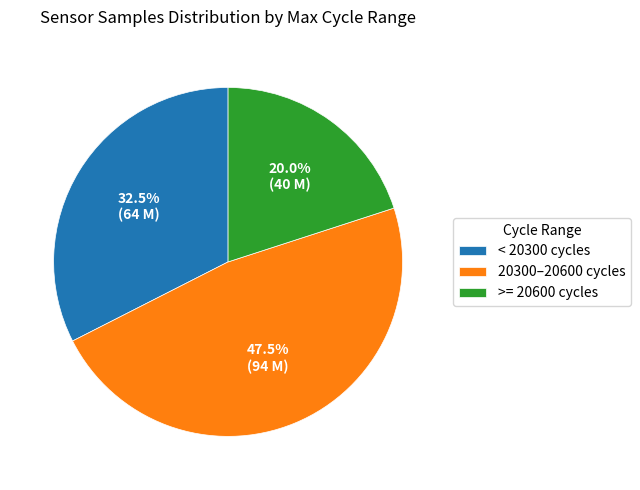

What portion of the pie excludes 20300–20600 cycles?

52.5%